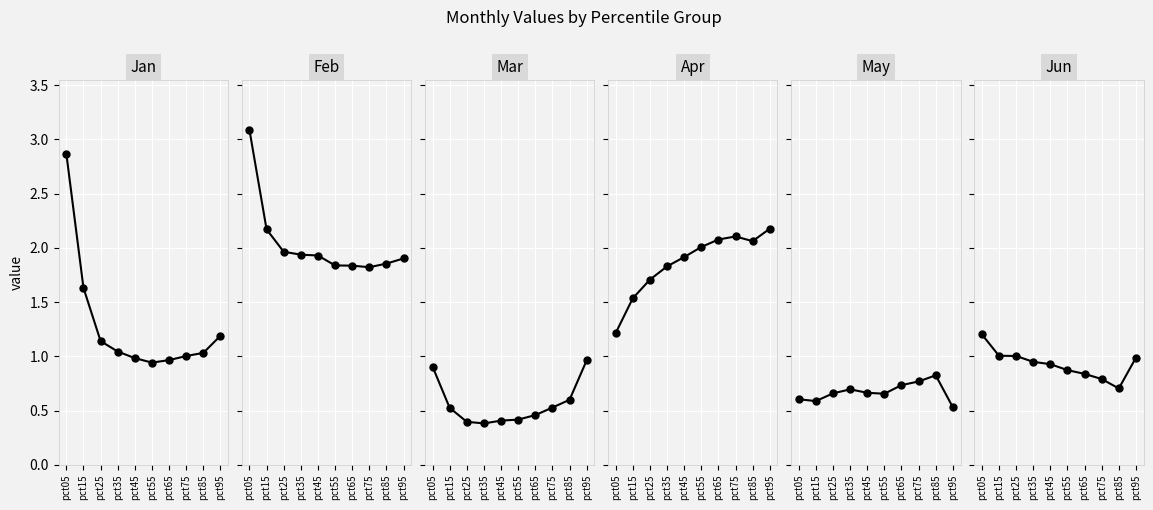

True or false: Feb and Jan cross at least once.

False